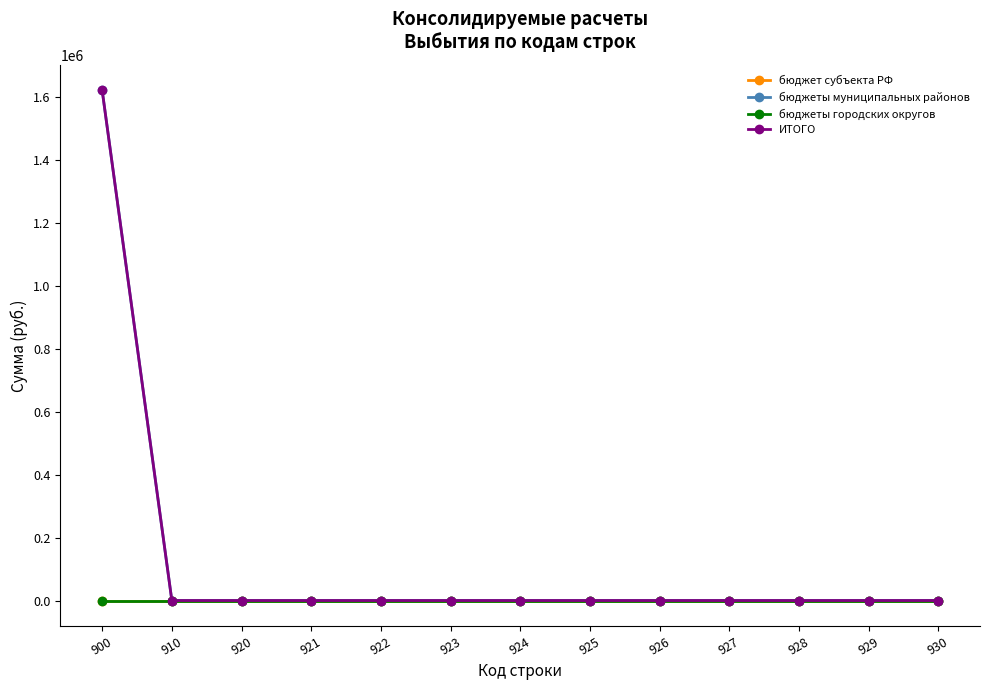

At which category is the sum across all series the highest?

900